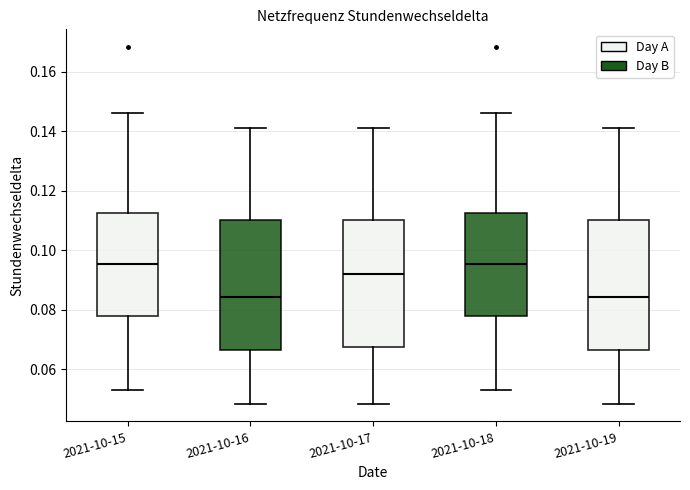

Where is the upper edge of the box for 2021-10-15 on the y-axis? The values are not printed on the chart, so give them approximately, as read against the axis.

0.112